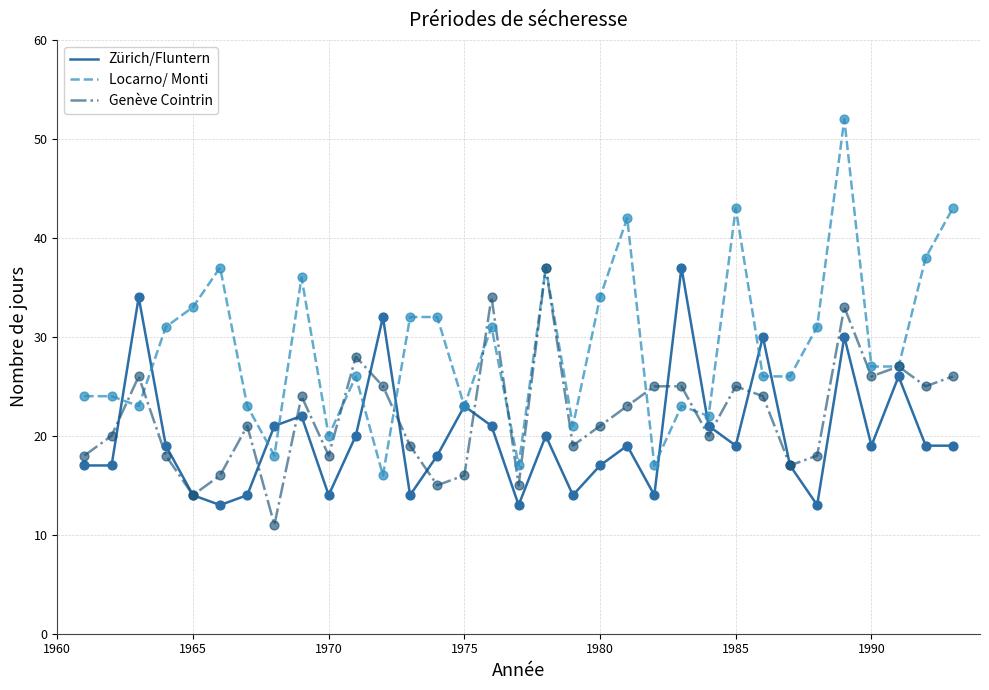

Which series has the largest range (max minus min)?

Locarno/ Monti